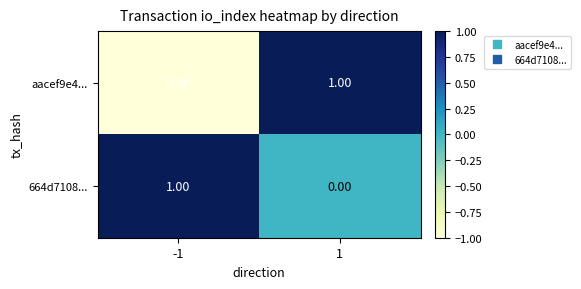

List the series in order of their overall mean, lowest first.

aacef9e4..., 664d7108...